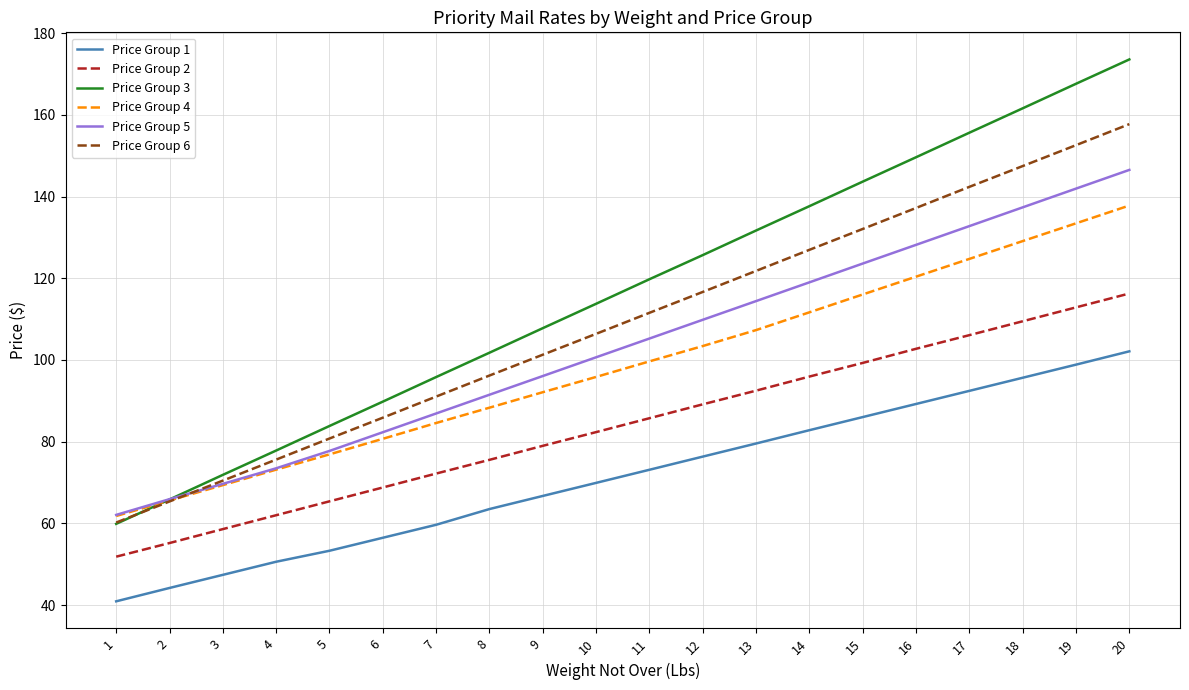

How many times do Price Group 6 and Price Group 3 cross each other?

1